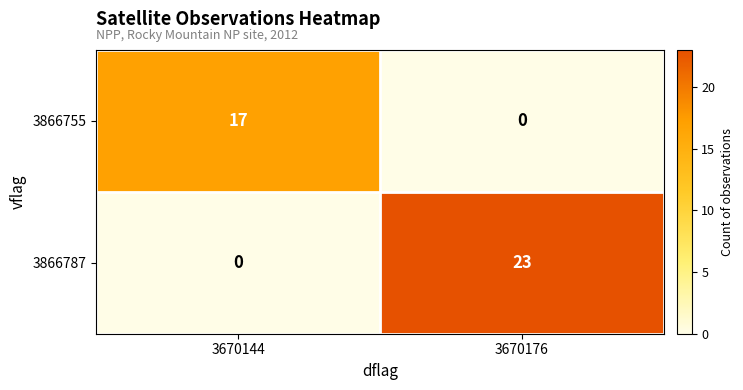

Which series has the largest range (max minus min)?

3866787